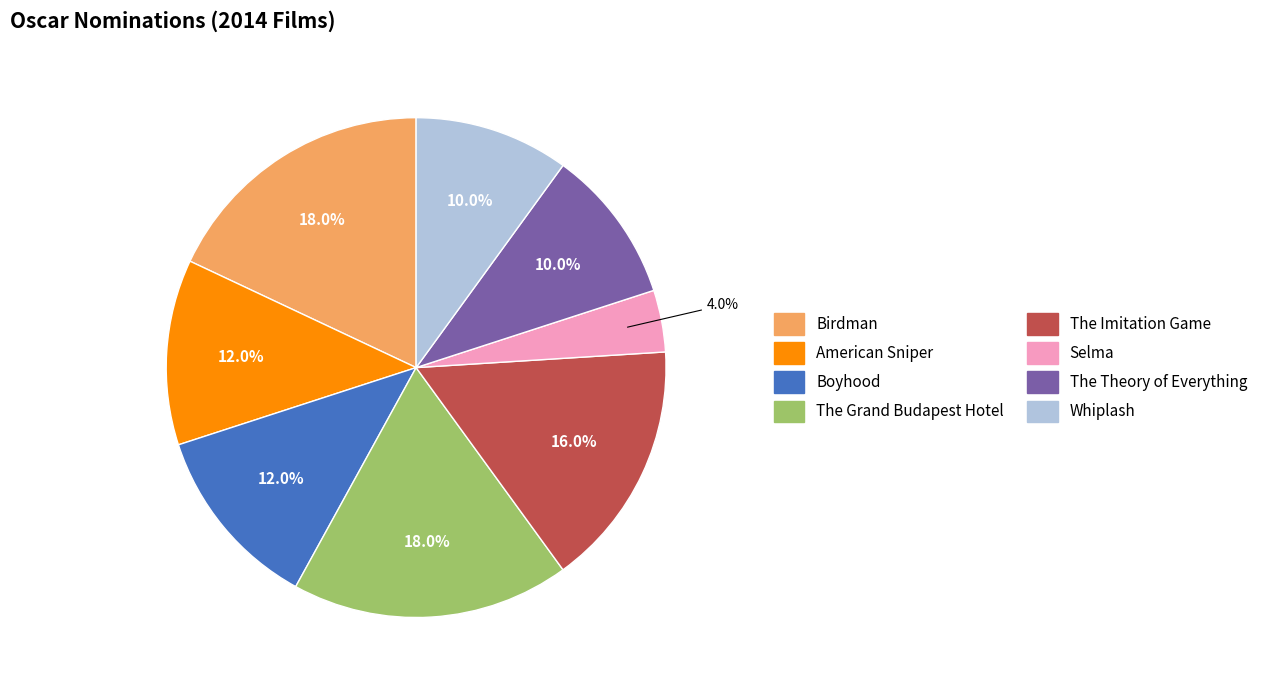

What percentage is the The Theory of Everything slice, to the nearest percent?

10%